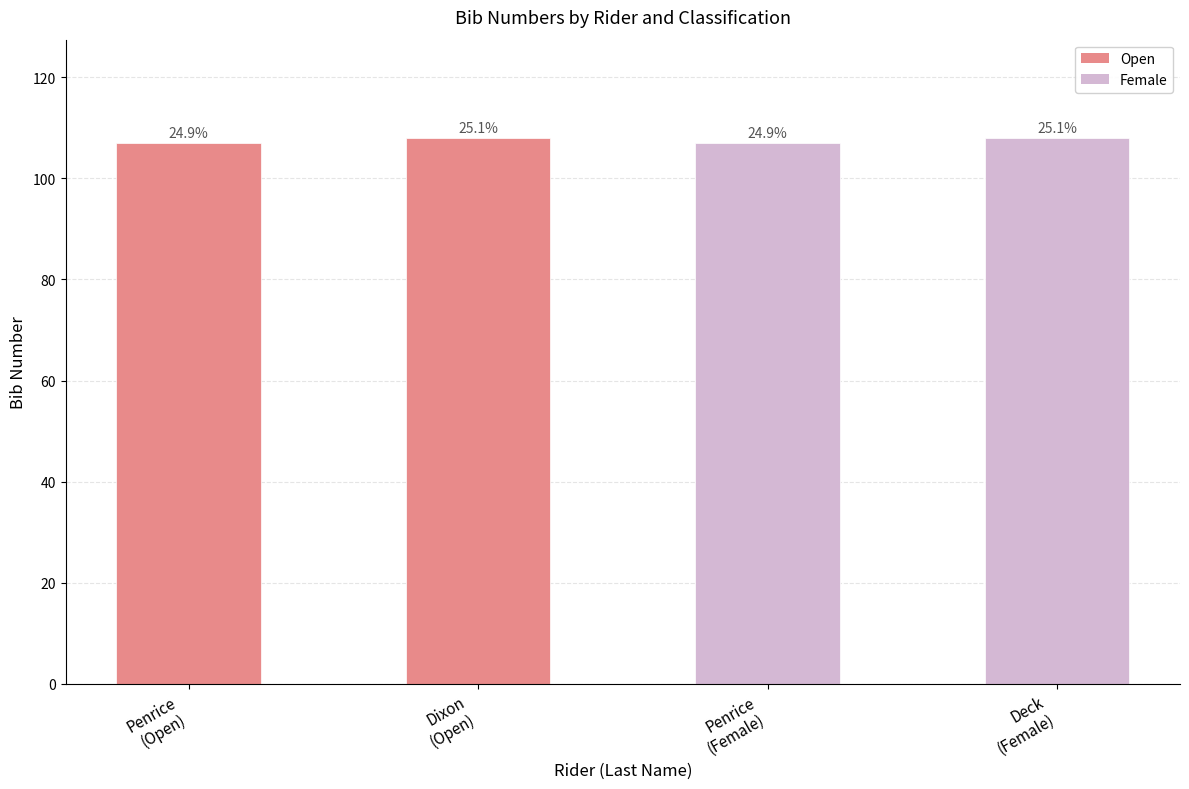

At which label is Open closest to 107?

Penrice